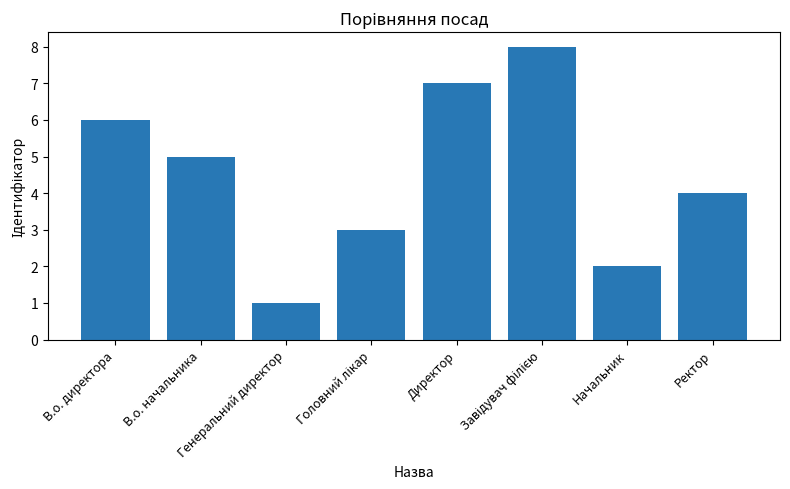

What is the smallest value displayed?

1